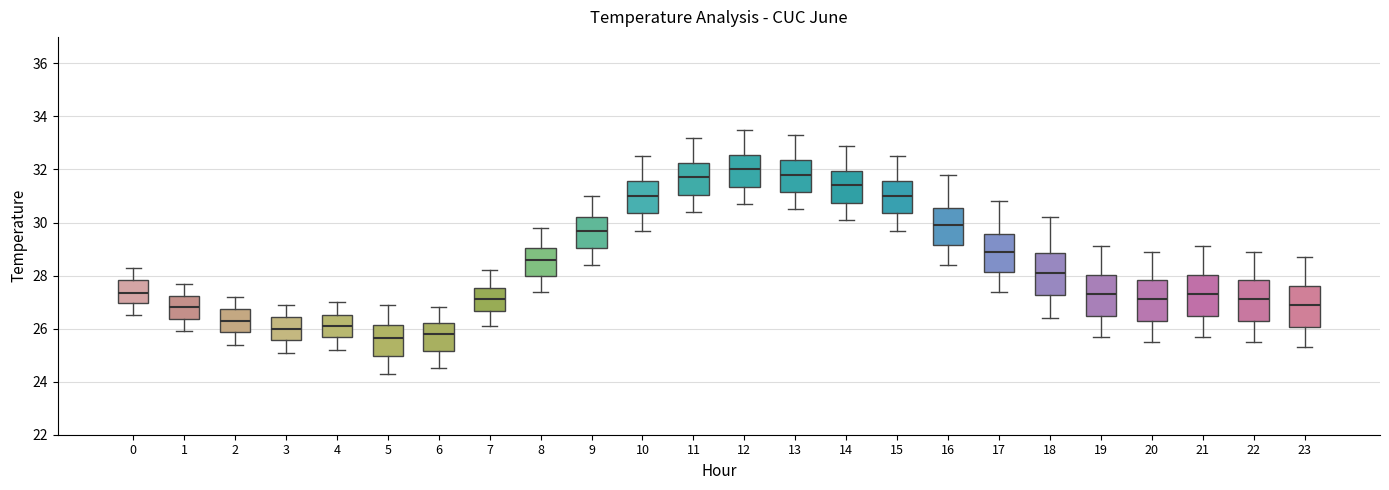

Reading left to right, read every box against the y-axis: the position of its median line, the range the box covers, and the ends of its whiskers. The values are not printed on the chart, so give them approximately, as read against the axis.

0: median 27.4, box 27.0 to 27.8, whiskers 26.6 to 28.4
1: median 26.8, box 26.4 to 27.2, whiskers 26.0 to 27.8
2: median 26.4, box 25.8 to 26.8, whiskers 25.4 to 27.2
3: median 26.0, box 25.6 to 26.4, whiskers 25.2 to 27.0
4: median 26.2, box 25.6 to 26.6, whiskers 25.2 to 27.0
5: median 25.6, box 25.0 to 26.2, whiskers 24.4 to 27.0
6: median 25.8, box 25.2 to 26.2, whiskers 24.6 to 26.8
7: median 27.2, box 26.6 to 27.6, whiskers 26.2 to 28.2
8: median 28.6, box 28.0 to 29.0, whiskers 27.4 to 29.8
9: median 29.8, box 29.0 to 30.2, whiskers 28.4 to 31.0
10: median 31.0, box 30.4 to 31.6, whiskers 29.8 to 32.6
11: median 31.8, box 31.0 to 32.2, whiskers 30.4 to 33.2
12: median 32.0, box 31.4 to 32.6, whiskers 30.8 to 33.6
13: median 31.8, box 31.2 to 32.4, whiskers 30.6 to 33.4
14: median 31.4, box 30.8 to 32.0, whiskers 30.2 to 33.0
15: median 31.0, box 30.4 to 31.6, whiskers 29.8 to 32.6
16: median 30.0, box 29.2 to 30.6, whiskers 28.4 to 31.8
17: median 29.0, box 28.2 to 29.6, whiskers 27.4 to 30.8
18: median 28.2, box 27.2 to 28.8, whiskers 26.4 to 30.2
19: median 27.4, box 26.4 to 28.0, whiskers 25.8 to 29.2
20: median 27.2, box 26.2 to 27.8, whiskers 25.6 to 29.0
21: median 27.4, box 26.4 to 28.0, whiskers 25.8 to 29.2
22: median 27.2, box 26.2 to 27.8, whiskers 25.6 to 29.0
23: median 27.0, box 26.0 to 27.6, whiskers 25.4 to 28.8